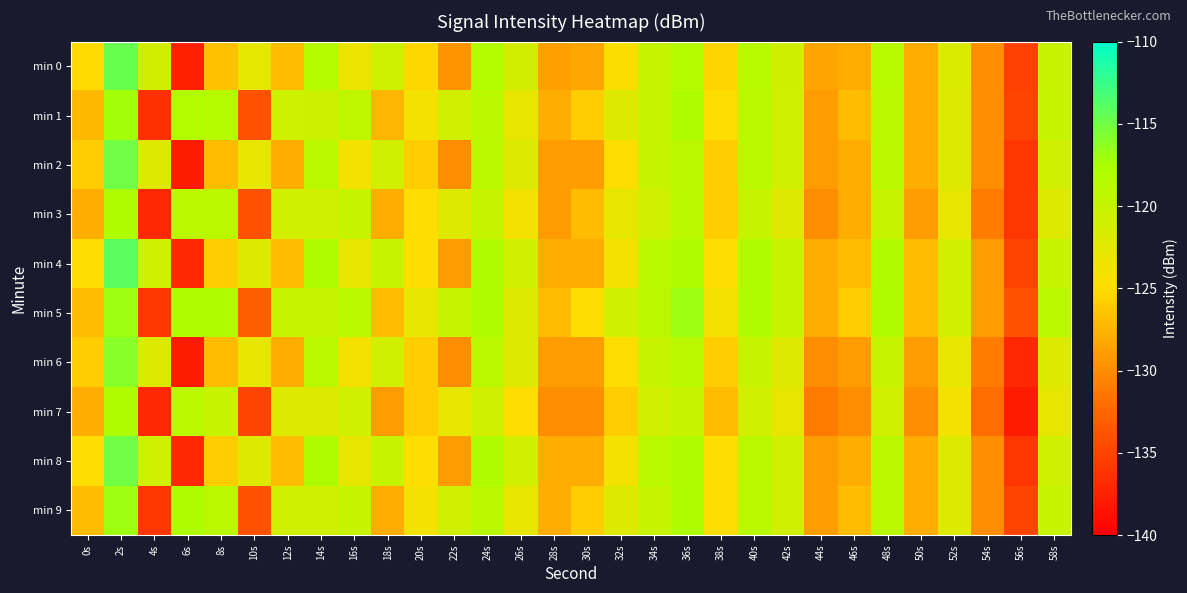

List the series in order of their peak value, lowest first.

min 3, min 7, min 1, min 5, min 9, min 6, min 2, min 8, min 0, min 4